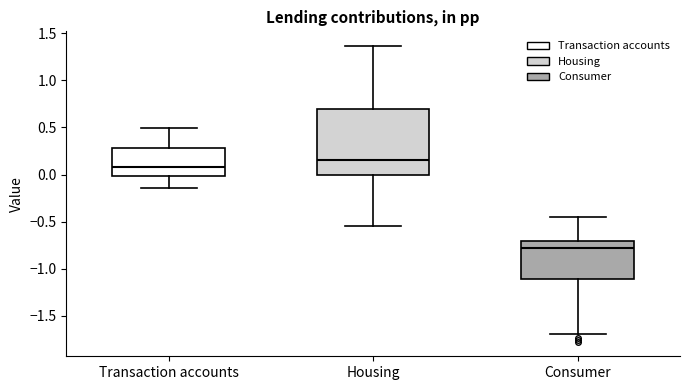

Where does the upper whisker of the box for Housing end on the y-axis? The values are not printed on the chart, so give them approximately, as read against the axis.

1.35